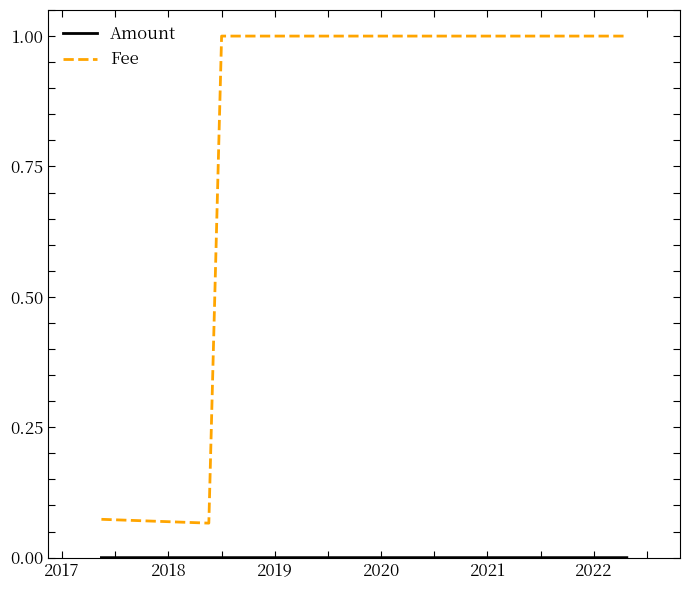

Does the chart display data point markers on the line(s)?

No